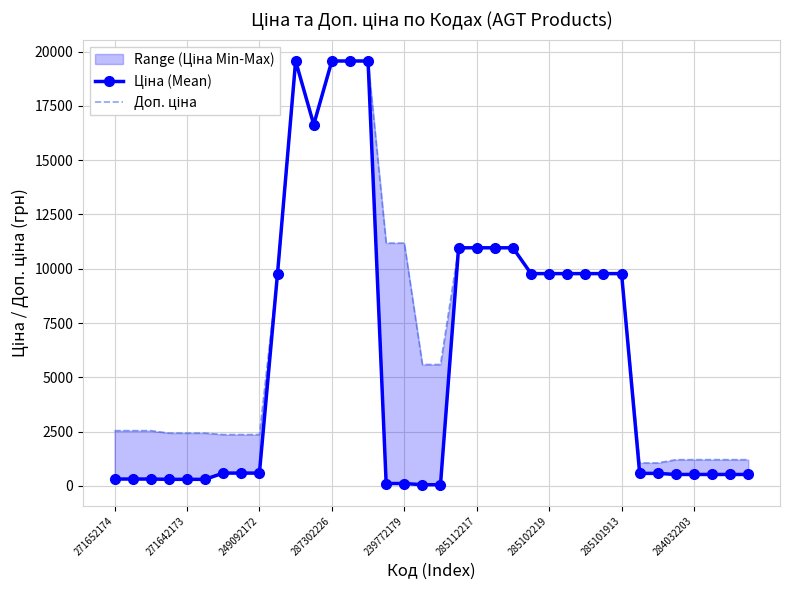

Which has a higher value, 35 or 285101913?

285101913